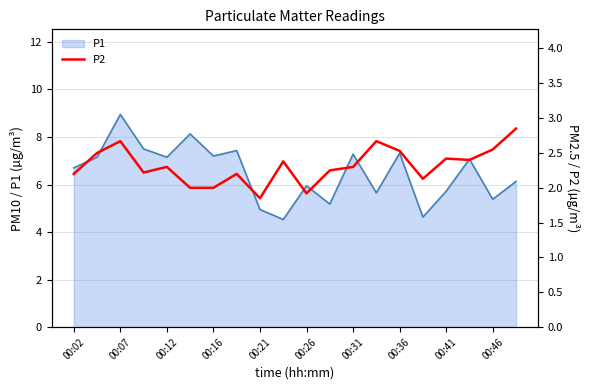

At which label does P1 reach its peak?

00:07